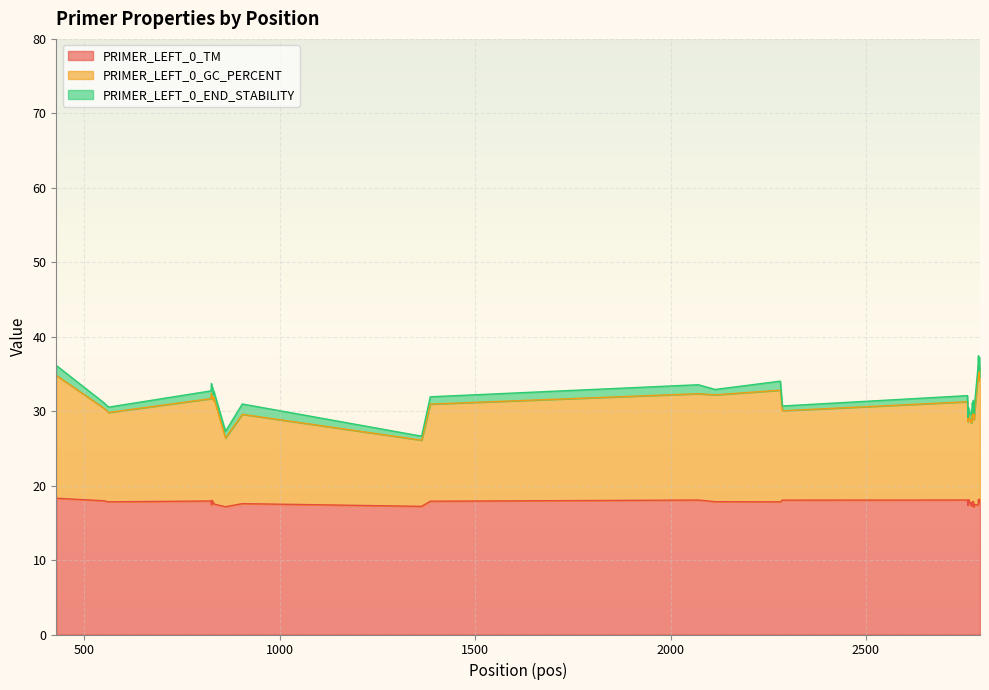

Count the number of categories in the chart.

40